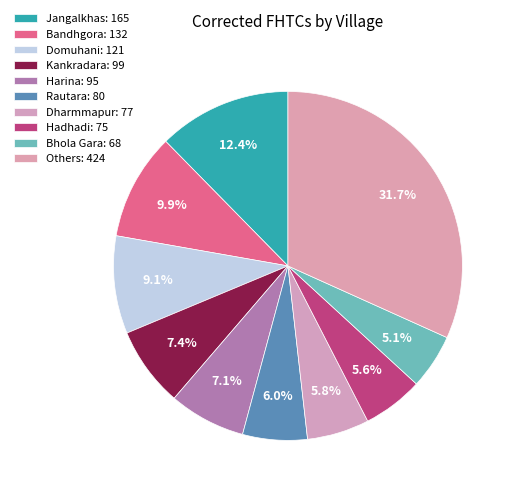

Count the number of slices in the pie.

10